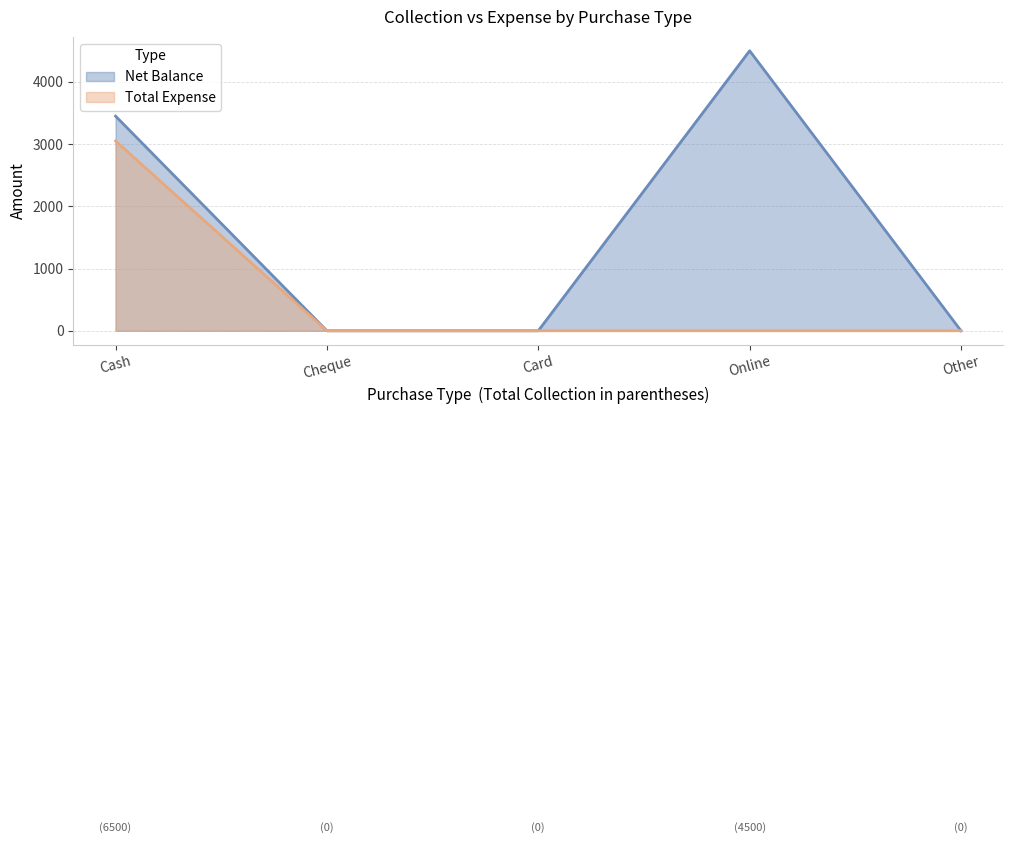

Reading left to right, extract all data points from this chart.

Net Balance: 3450	0	0	4500	0
Total Expense: 3050	0	0	0	0